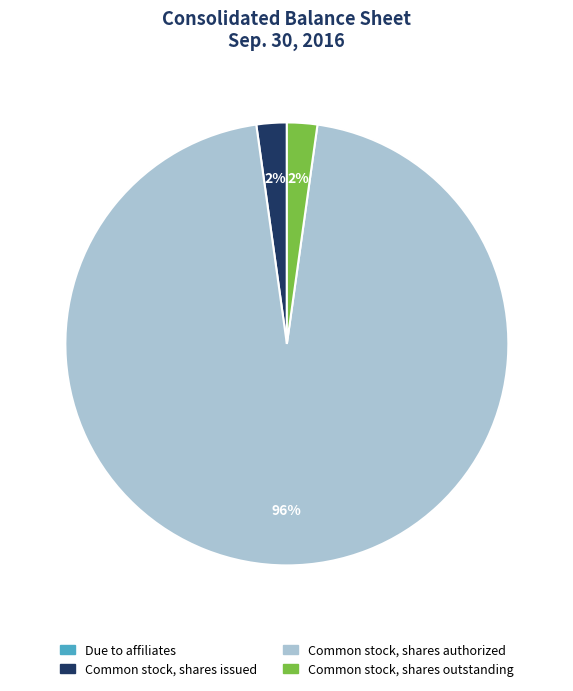

Which category accounts for the majority?

Common stock, shares authorized